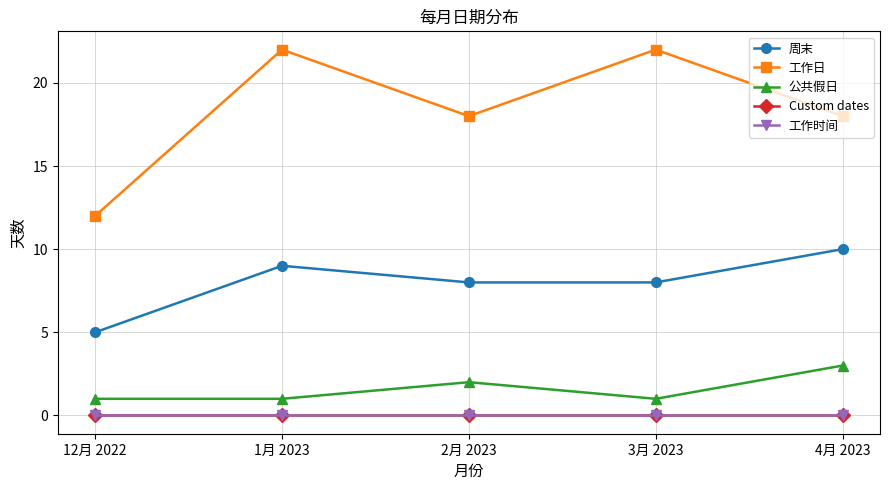

Is this an area chart (filled region under the line)?

No